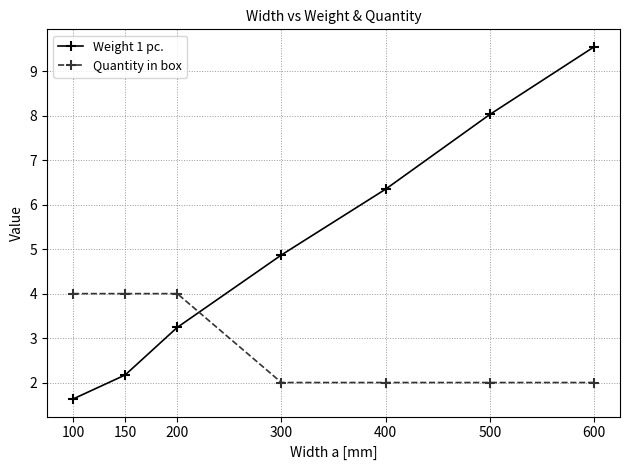

The Weight 1 pc. series shows 16.2 at 600. True or false?

False